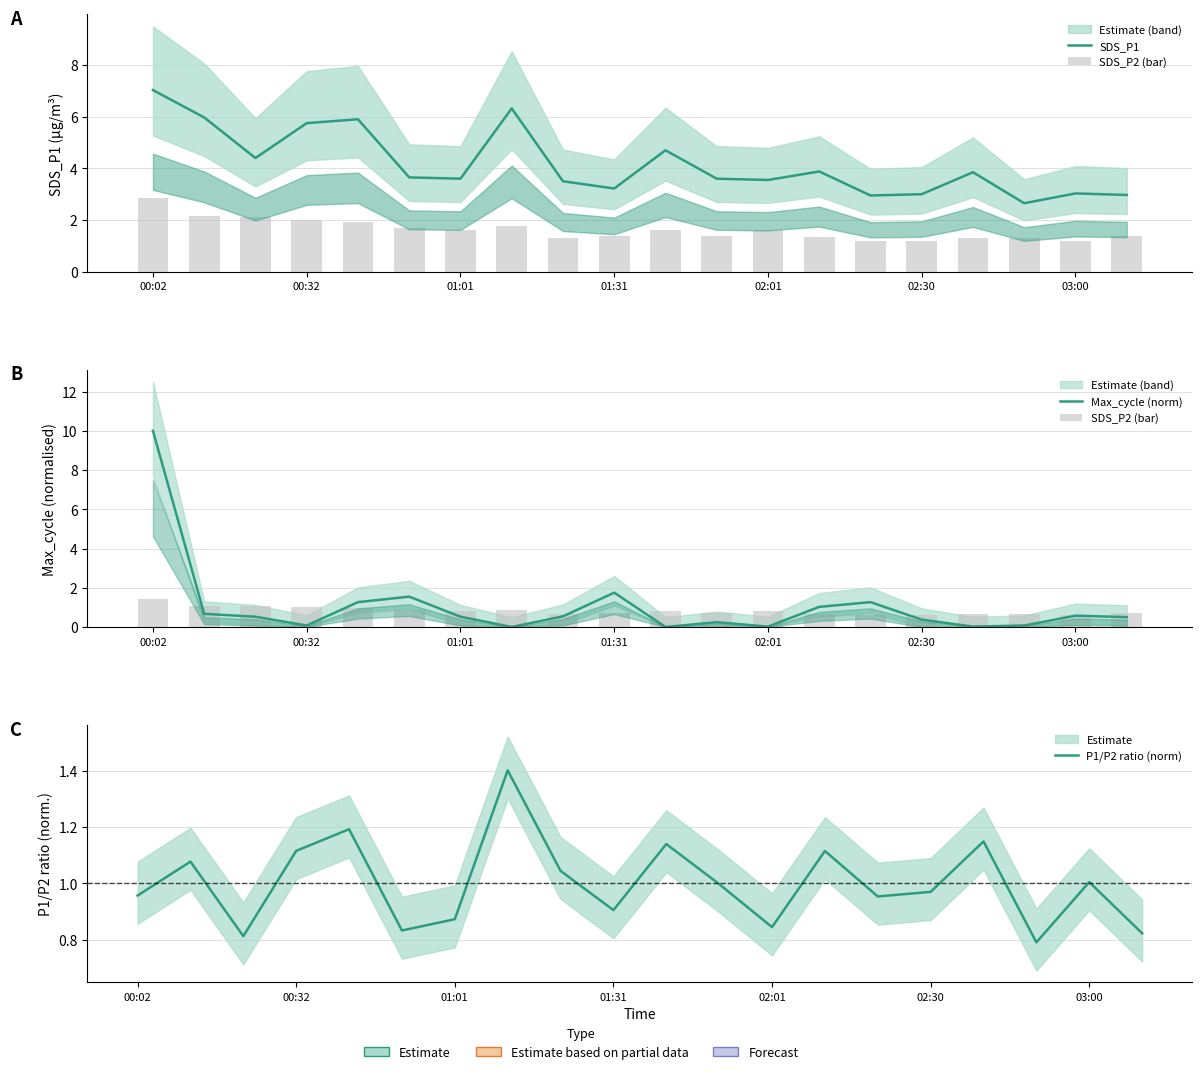

At how many categories does at least one series exceed 0?

20